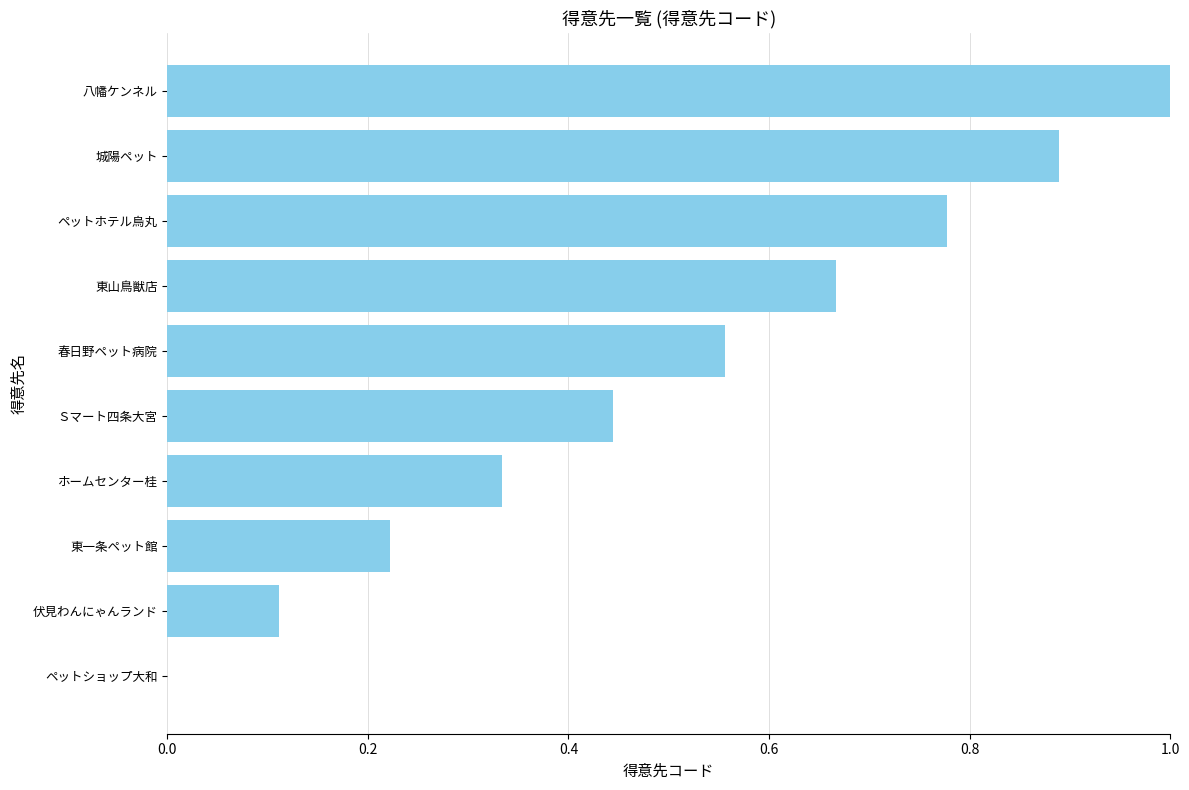

Where is the data nearest to the value 0?

ペットショップ大和